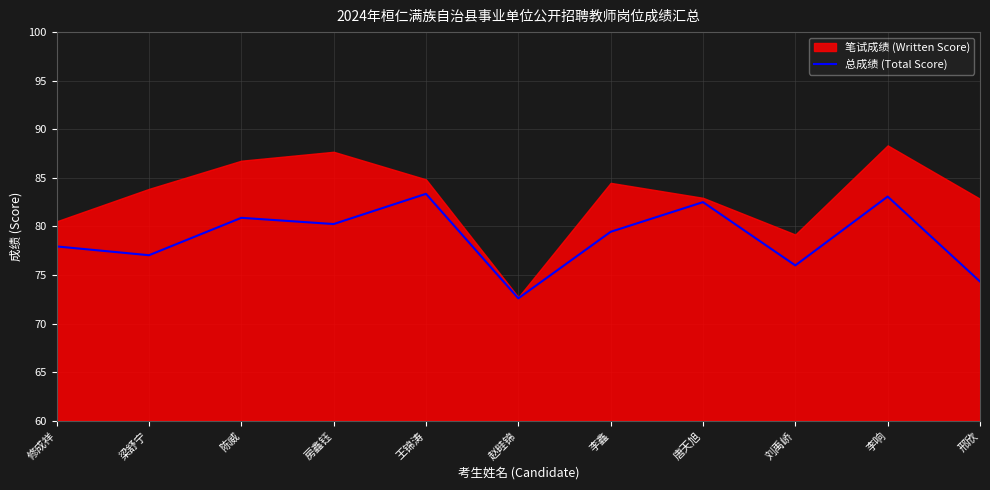

Where does the data first go above 79?

陈威